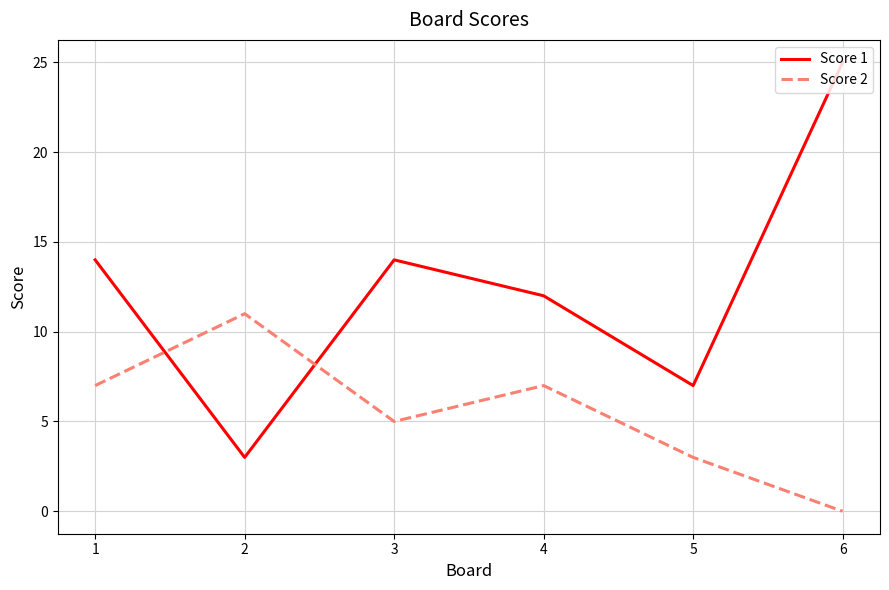

Which category has the lowest value in the Score 1 series?

2